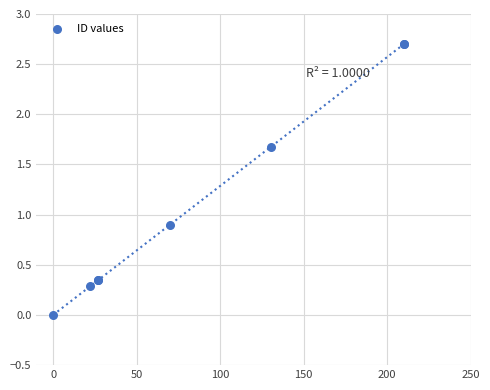

What Y value in the scatter plot is closest to 1?

0.9